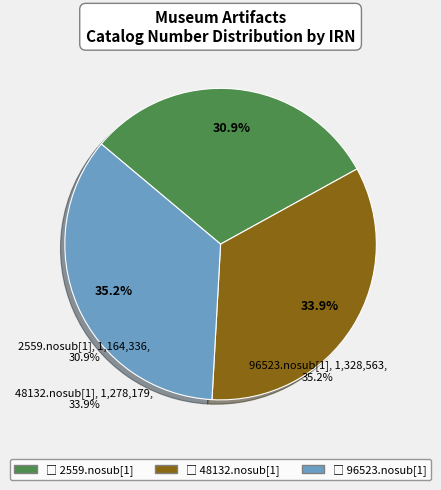

Count the number of slices in the pie.

3